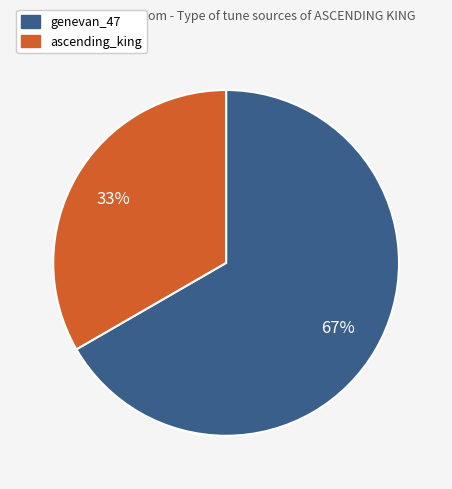

Combined, do genevan_47 and ascending_king account for over 50%?

Yes